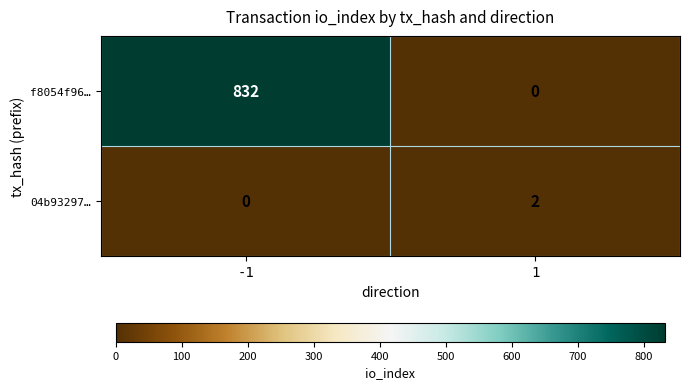

Which series has the largest total across all categories?

f8054f96…